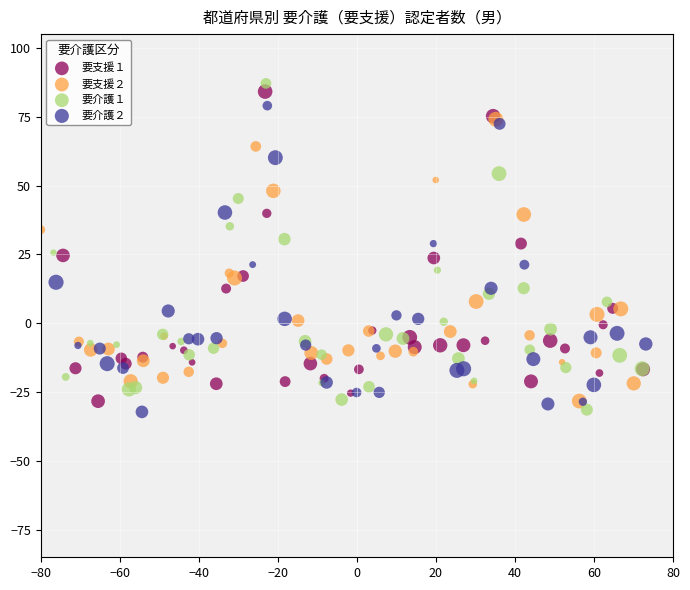

What are all the series names shown in the legend?

要支援１, 要支援２, 要介護１, 要介護２